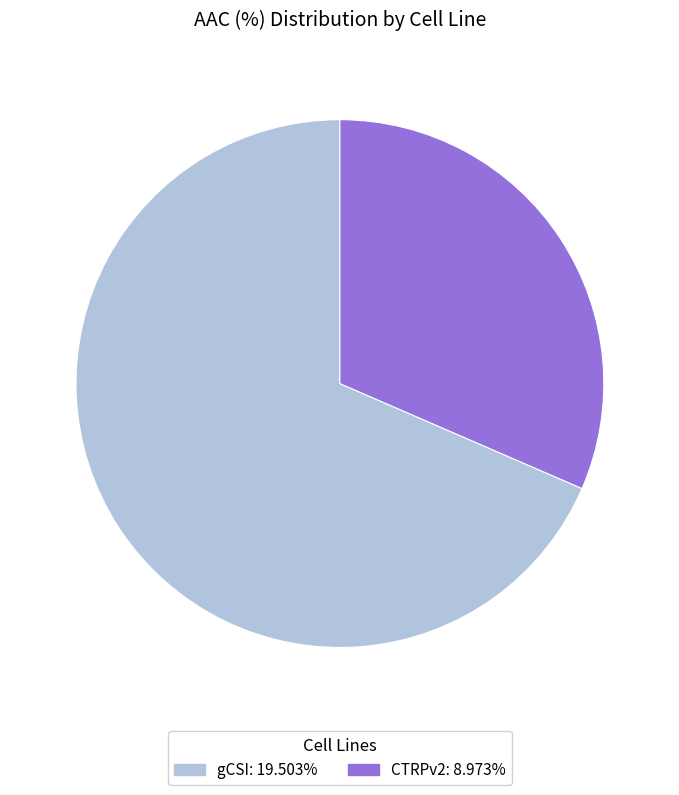

Which category has the biggest portion of the pie?

gCSI